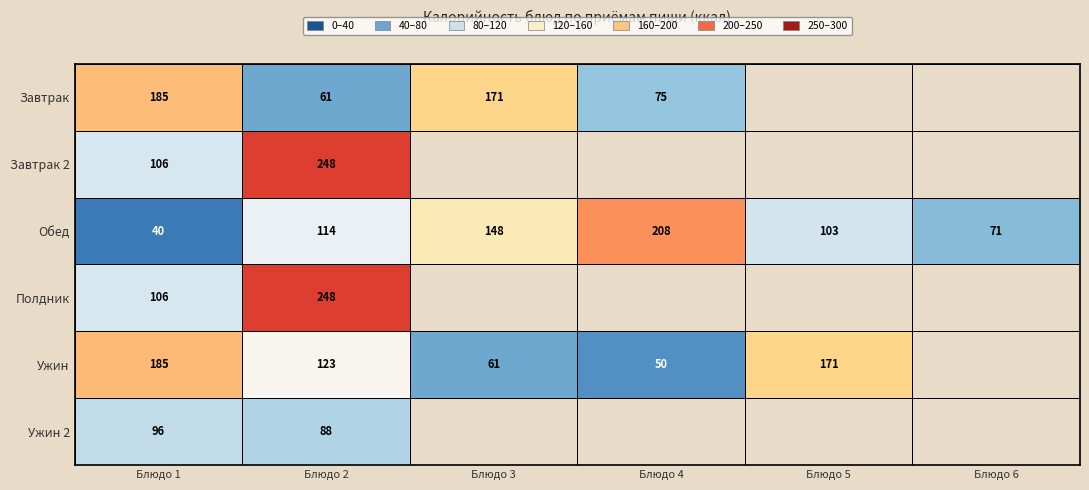

Count the number of categories in the chart.

6